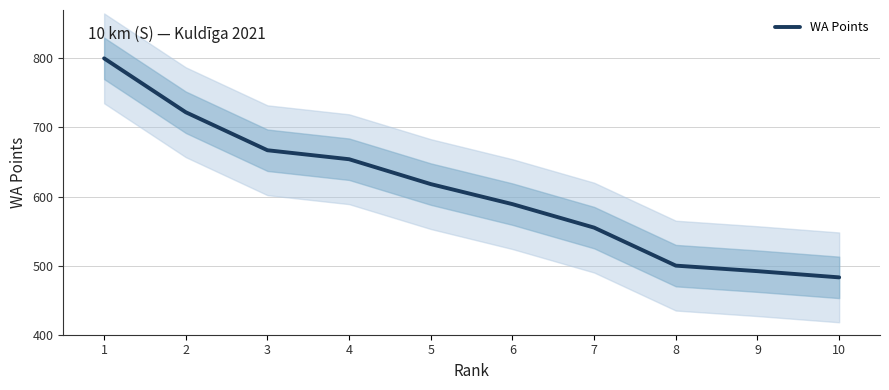

Reading right to left, transcribe all the data shown in this chart.

10=483	9=492	8=500	7=555	6=589	5=618	4=654	3=667	2=722	1=800